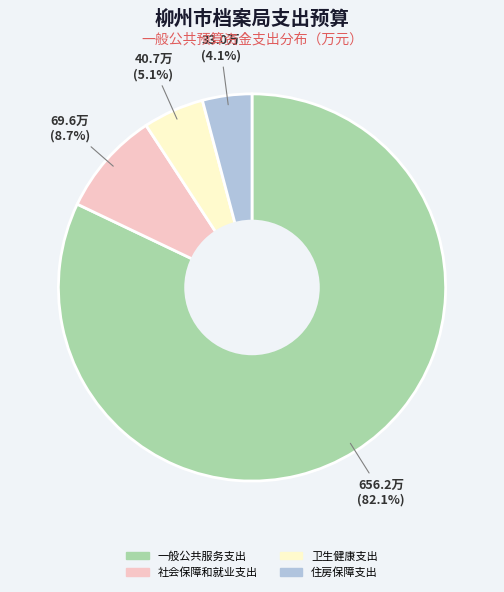

How many slices are in this pie chart?

4